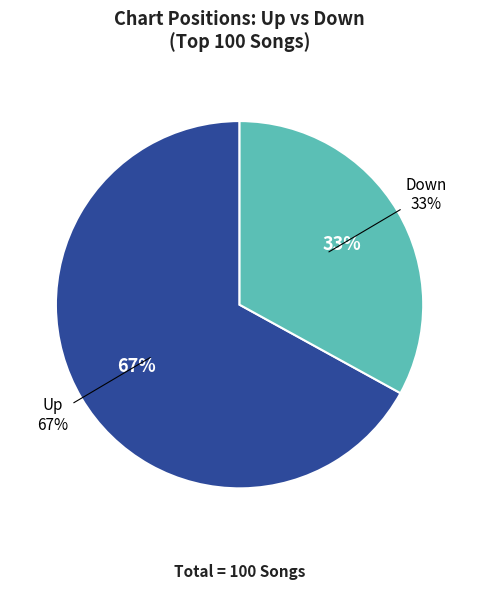

The down slice represents 41% of the pie. True or false?

False